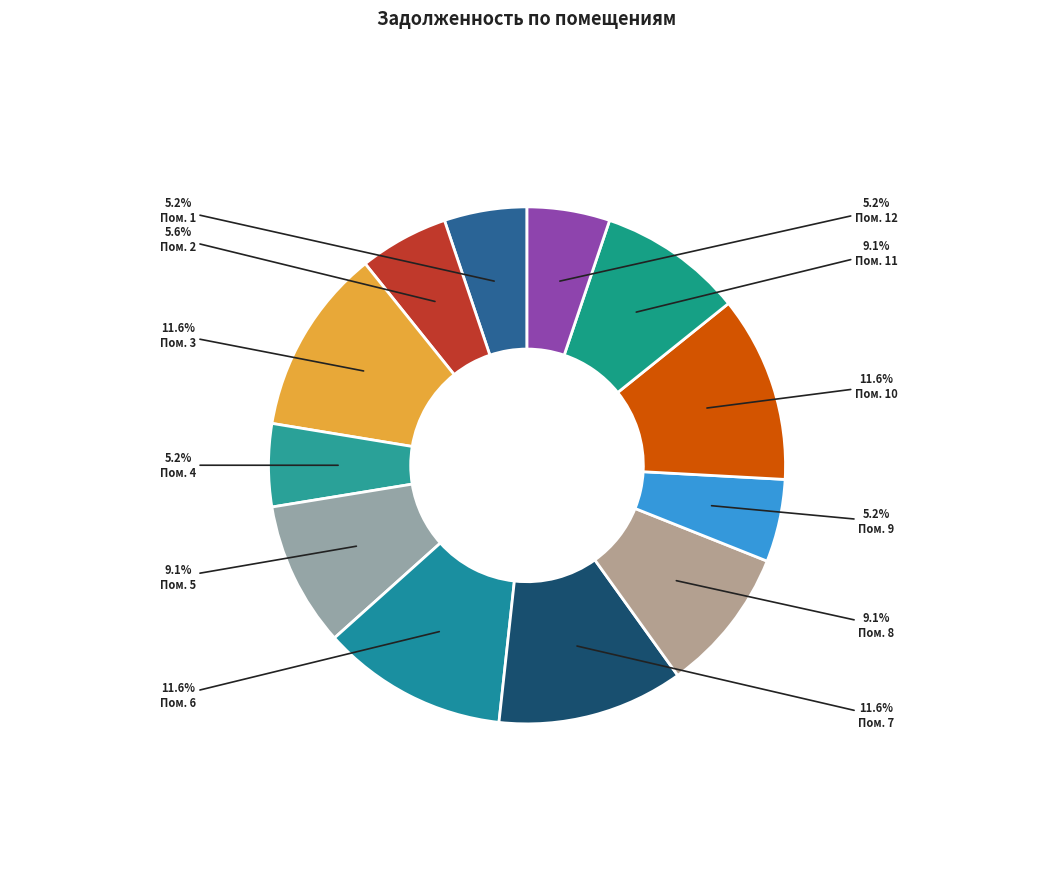

Which category has the smallest portion of the pie?

1